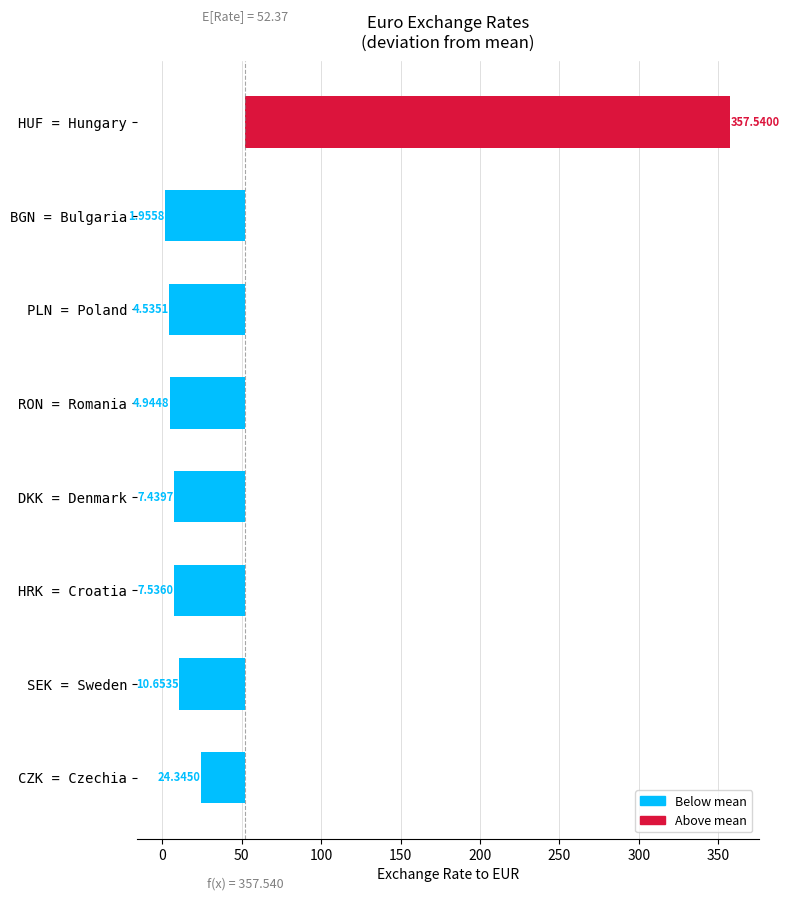

Are the bars grouped side by side (vs. stacked)?

No